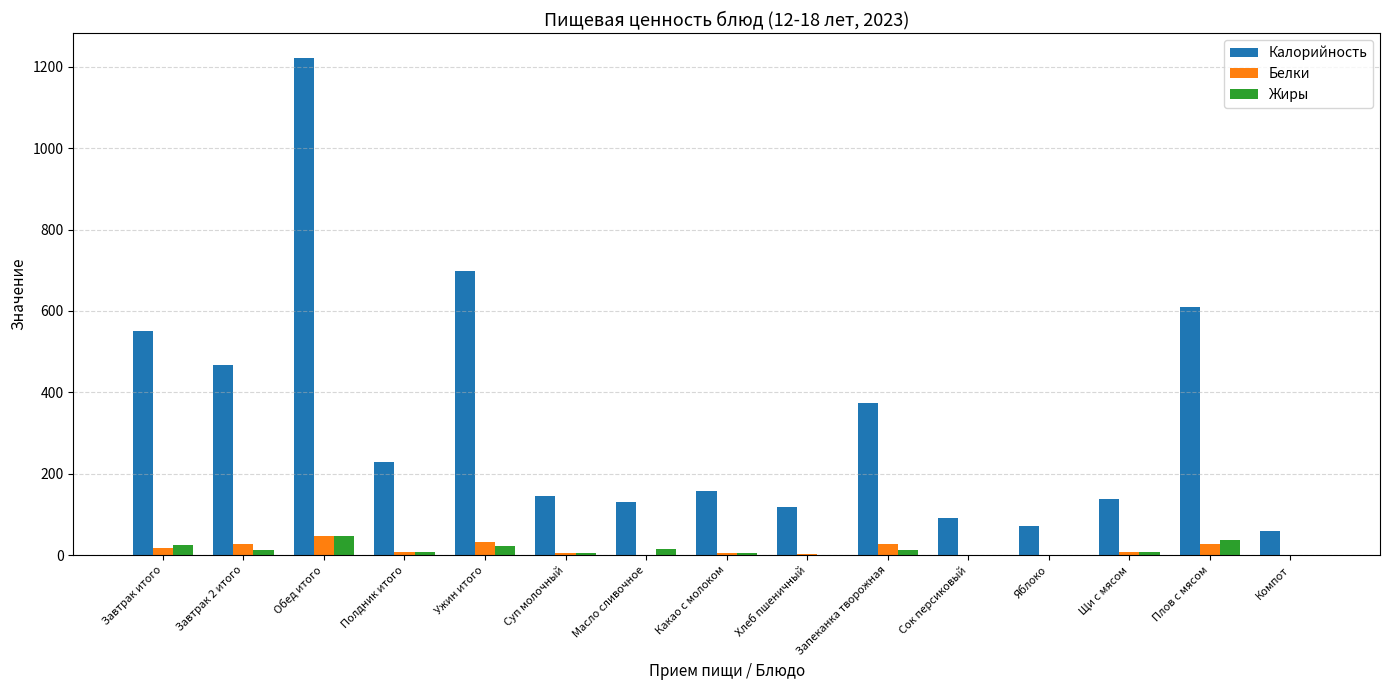

Which series changed the most between Завтрак 2 итого and Сок персиковый?

Калорийность